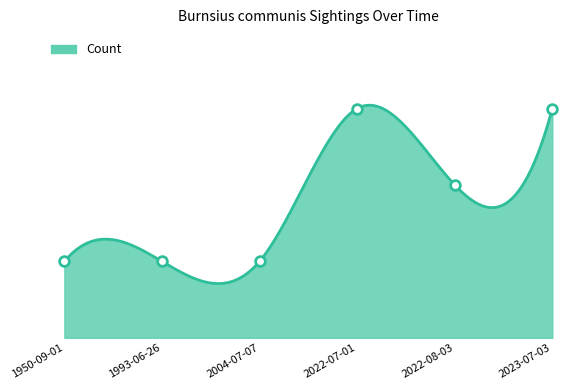

Reading left to right, list all the values displayed in this chart.

1950-09-01=1	1993-06-26=1	2004-07-07=1	2022-07-01=3	2022-08-03=2	2023-07-03=3